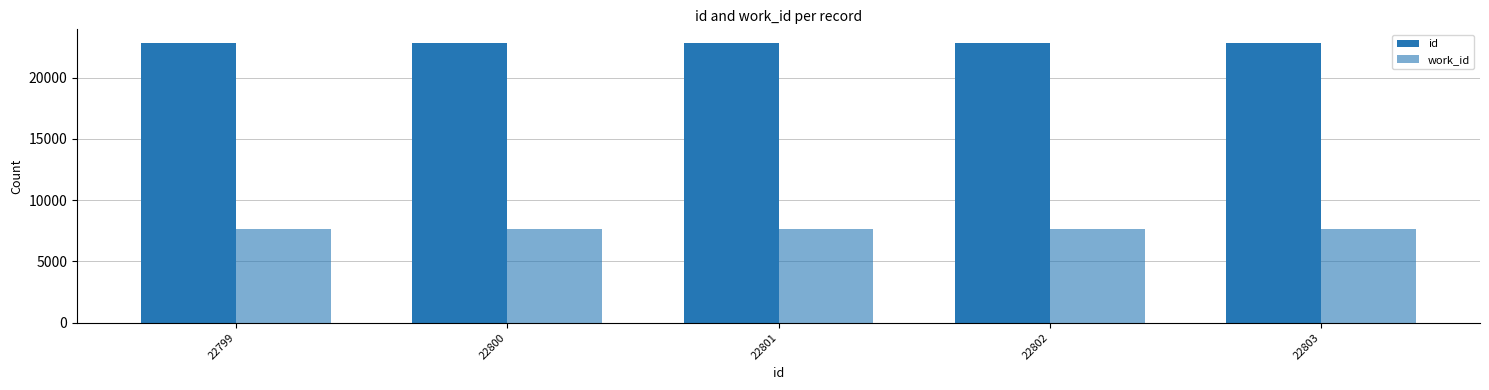

Are the bars grouped side by side (vs. stacked)?

Yes